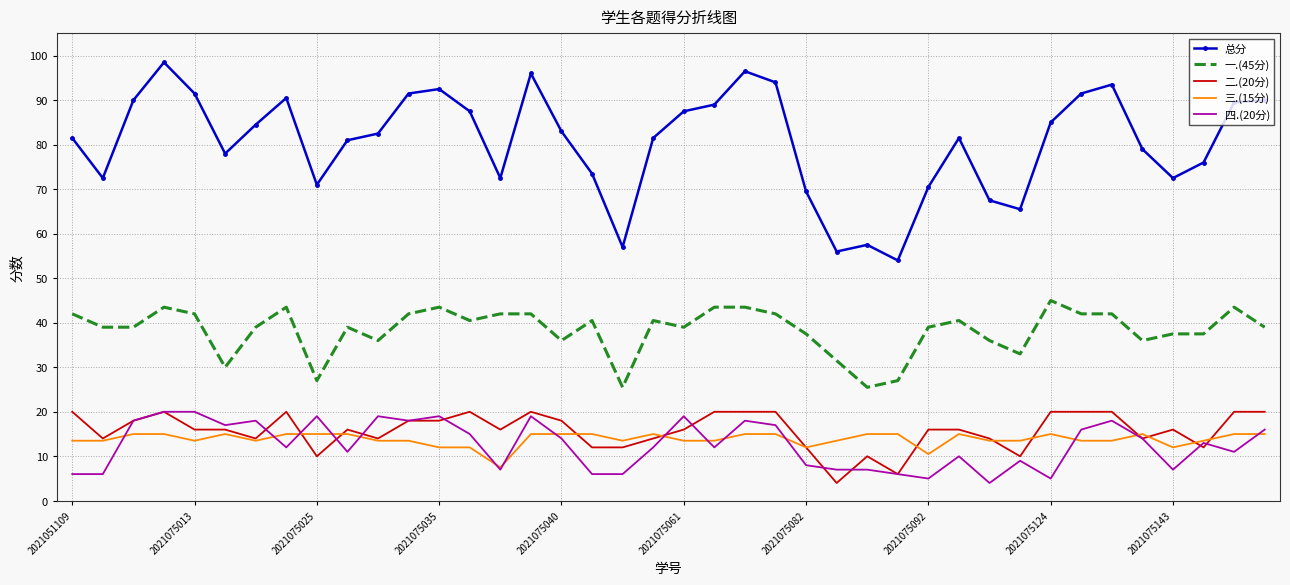

Reading right to left, extract all data points from this chart.

总分: 90.0	89.5	76.0	72.5	79.0	93.5	91.5	85.0	65.5	67.5	81.5	70.5	54.0	57.5	56.0	69.5	94.0	96.5	89.0	87.5	81.5	57.0	73.5	83.0	96.0	72.5	87.5	92.5	91.5	82.5	81.0	71.0	90.5	84.5	78.0	91.5	98.5	90.0	72.5	81.5
一.(45分): 39.0	43.5	37.5	37.5	36.0	42.0	42.0	45.0	33.0	36.0	40.5	39.0	27.0	25.5	31.5	37.5	42.0	43.5	43.5	39.0	40.5	25.5	40.5	36.0	42.0	42.0	40.5	43.5	42.0	36.0	39.0	27.0	43.5	39.0	30.0	42.0	43.5	39.0	39.0	42.0
二.(20分): 20.0	20.0	12.0	16.0	14.0	20.0	20.0	20.0	10.0	14.0	16.0	16.0	6.0	10.0	4.0	12.0	20.0	20.0	20.0	16.0	14.0	12.0	12.0	18.0	20.0	16.0	20.0	18.0	18.0	14.0	16.0	10.0	20.0	14.0	16.0	16.0	20.0	18.0	14.0	20.0
三.(15分): 15.0	15.0	13.5	12.0	15.0	13.5	13.5	15.0	13.5	13.5	15.0	10.5	15.0	15.0	13.5	12.0	15.0	15.0	13.5	13.5	15.0	13.5	15.0	15.0	15.0	7.5	12.0	12.0	13.5	13.5	15.0	15.0	15.0	13.5	15.0	13.5	15.0	15.0	13.5	13.5
四.(20分): 16.0	11.0	13.0	7.0	14.0	18.0	16.0	5.0	9.0	4.0	10.0	5.0	6.0	7.0	7.0	8.0	17.0	18.0	12.0	19.0	12.0	6.0	6.0	14.0	19.0	7.0	15.0	19.0	18.0	19.0	11.0	19.0	12.0	18.0	17.0	20.0	20.0	18.0	6.0	6.0